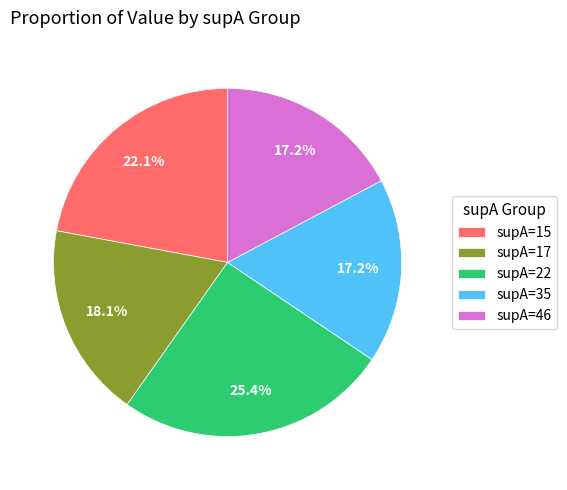

Which category has the biggest portion of the pie?

supA=22